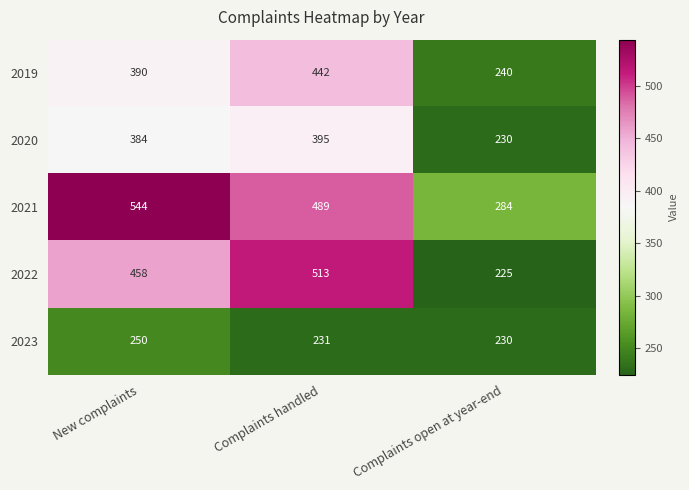

How many 2019 values are between 240 and 442?

3